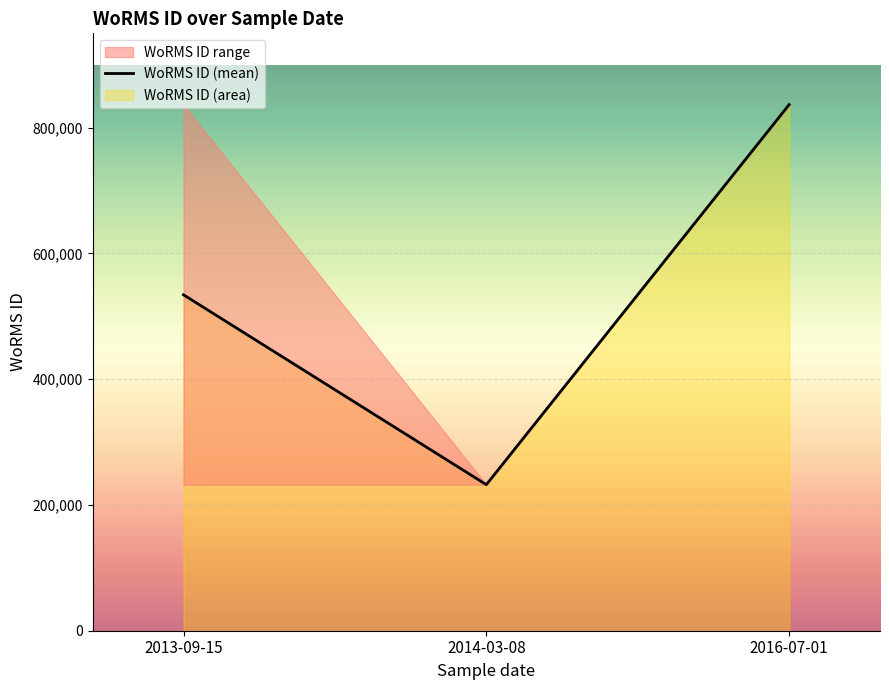

At which category does the chart reach its minimum across all series?

2013-09-15